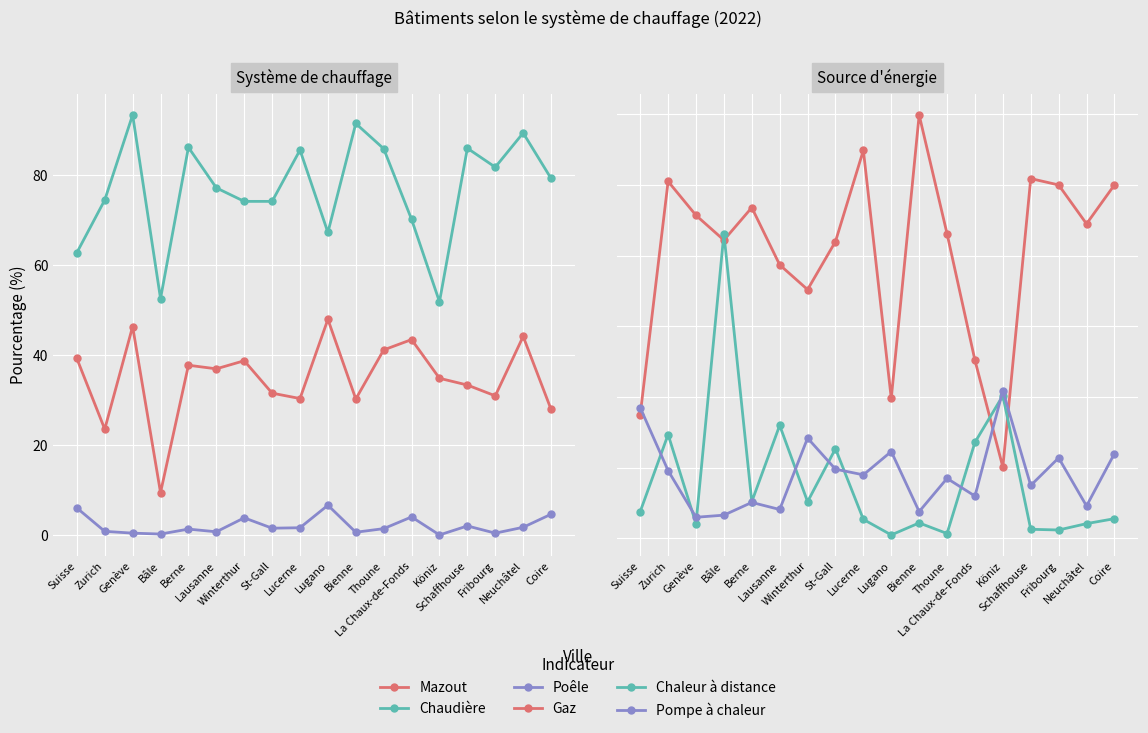

How many data points in Chaudière are above 79?

9